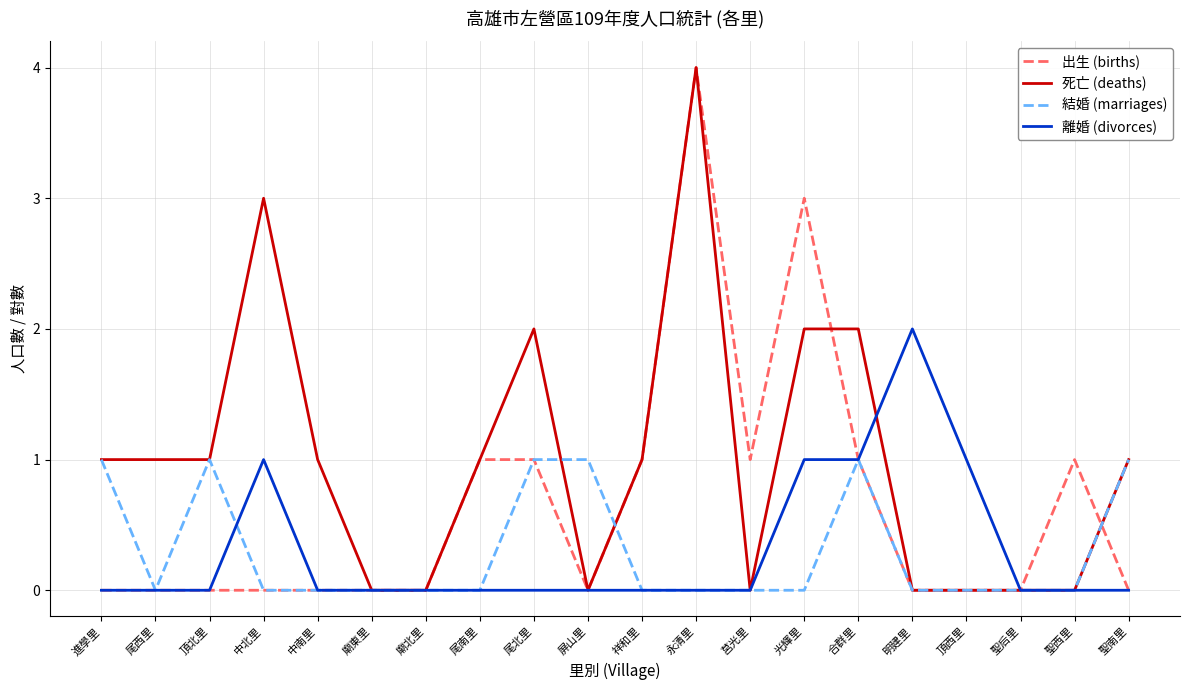

Is the value of 出生 (births) at 合群里 greater than the value of 離婚 (divorces) at 頂北里?

Yes